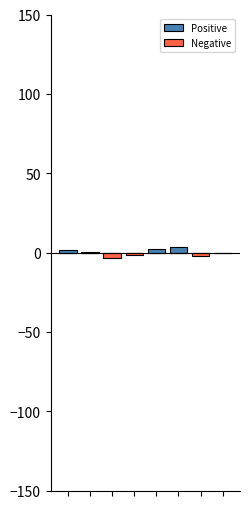

The Negative series shows -2.1 at 0. True or false?

False